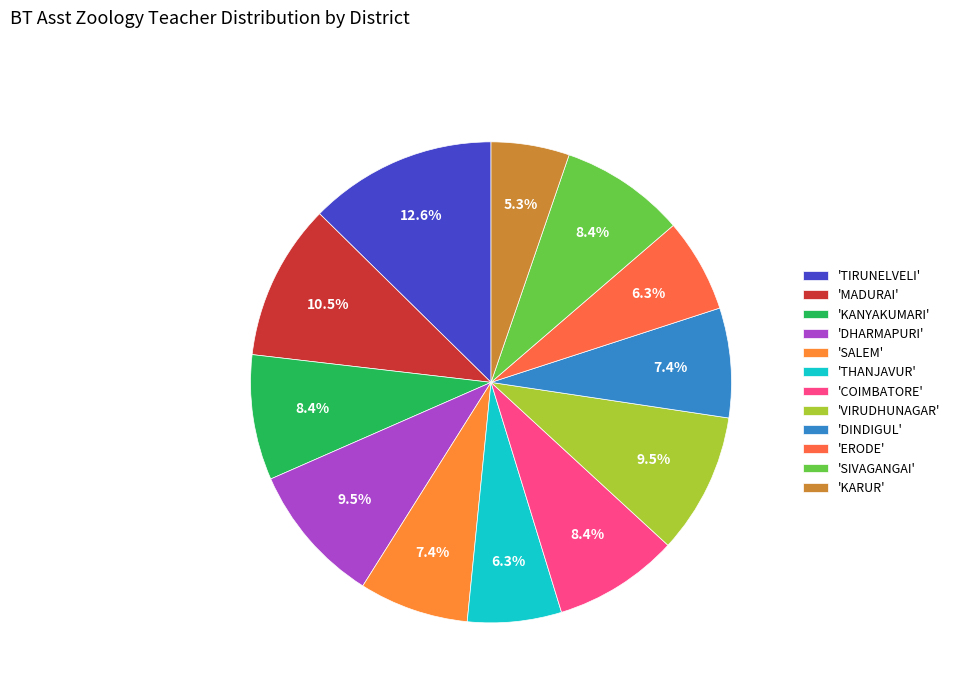

Is there any slice that represents more than half of the pie?

No